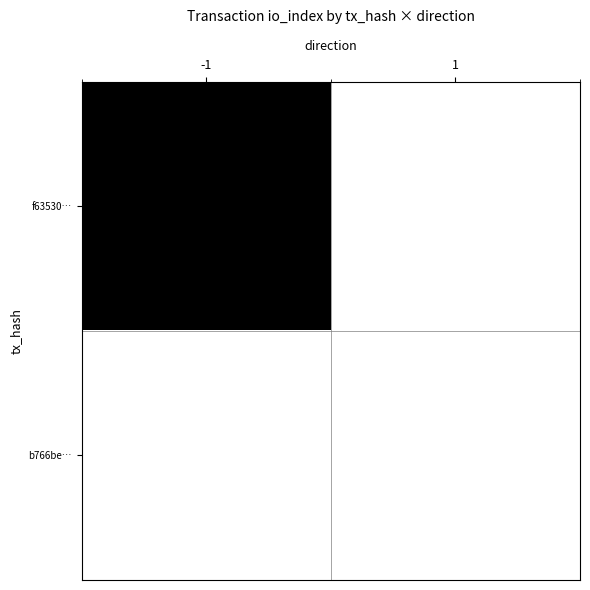

At how many categories does at least one series exceed 0?

1